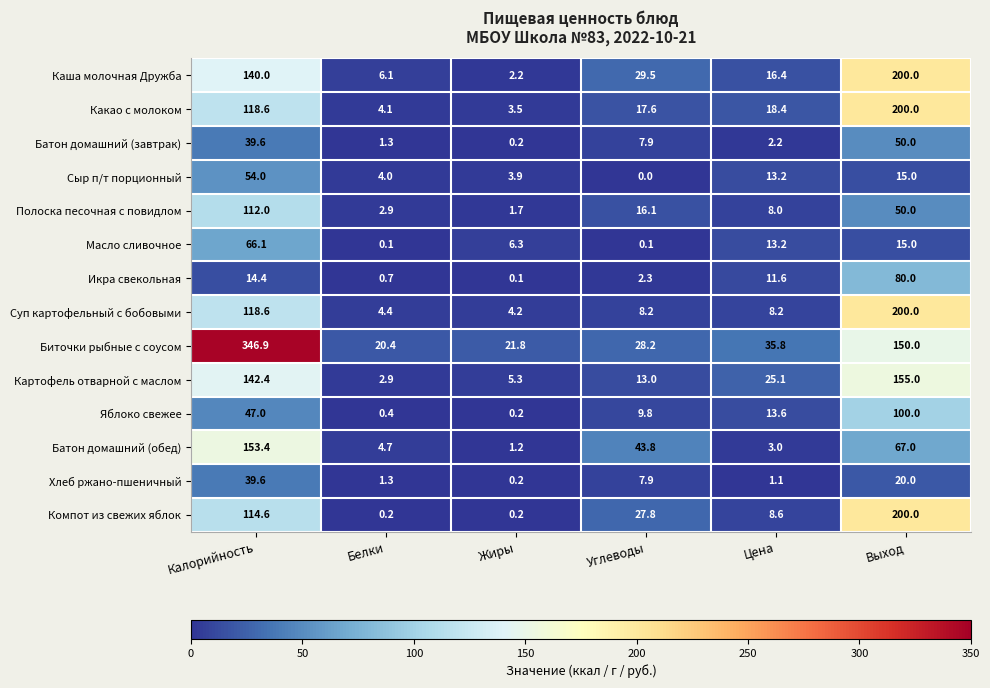

Where does the Сыр п/т порционный series first go above 13?

Калорийность